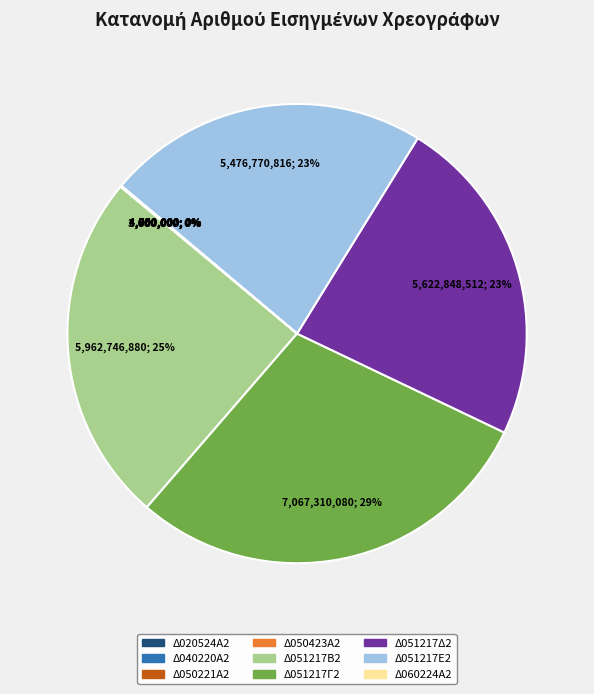

Does Δ051217Γ2 represent more than half of the total?

No